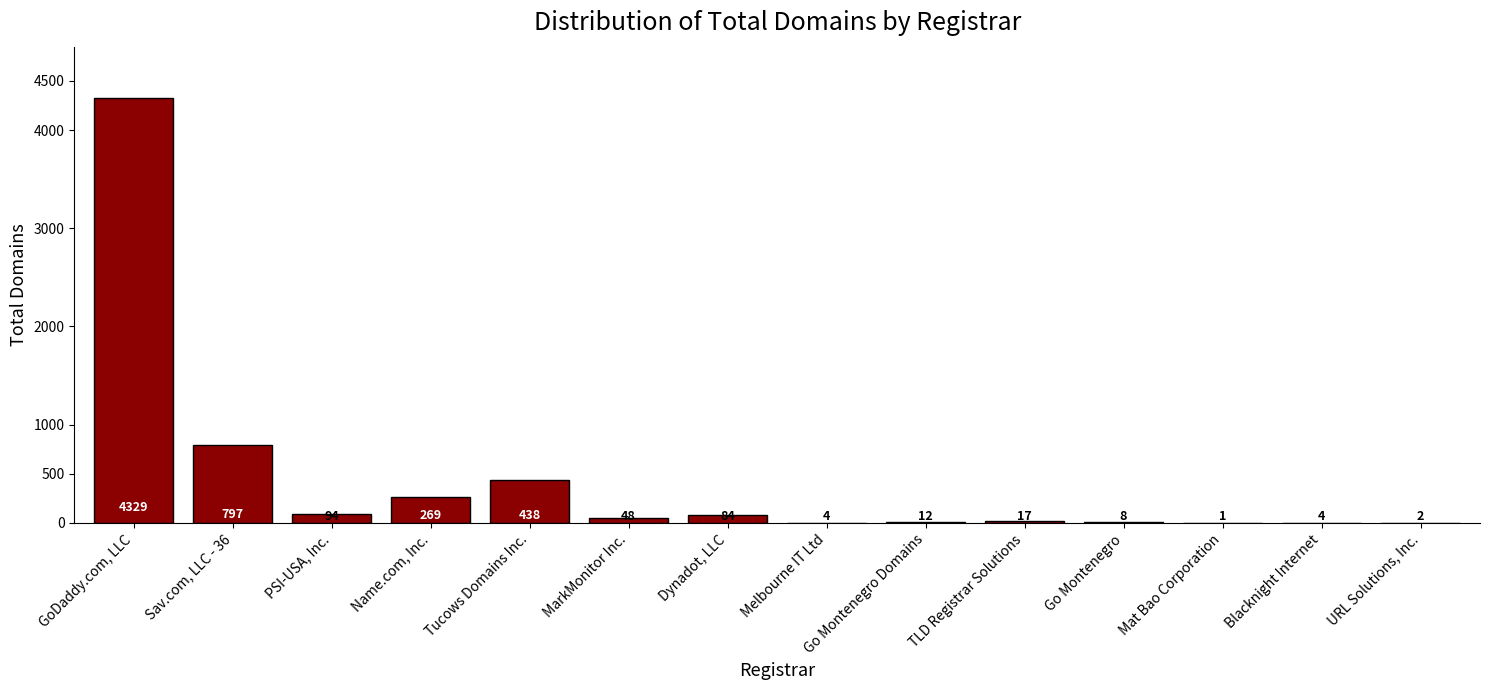

Which category has the highest value across all series?

GoDaddy.com, LLC